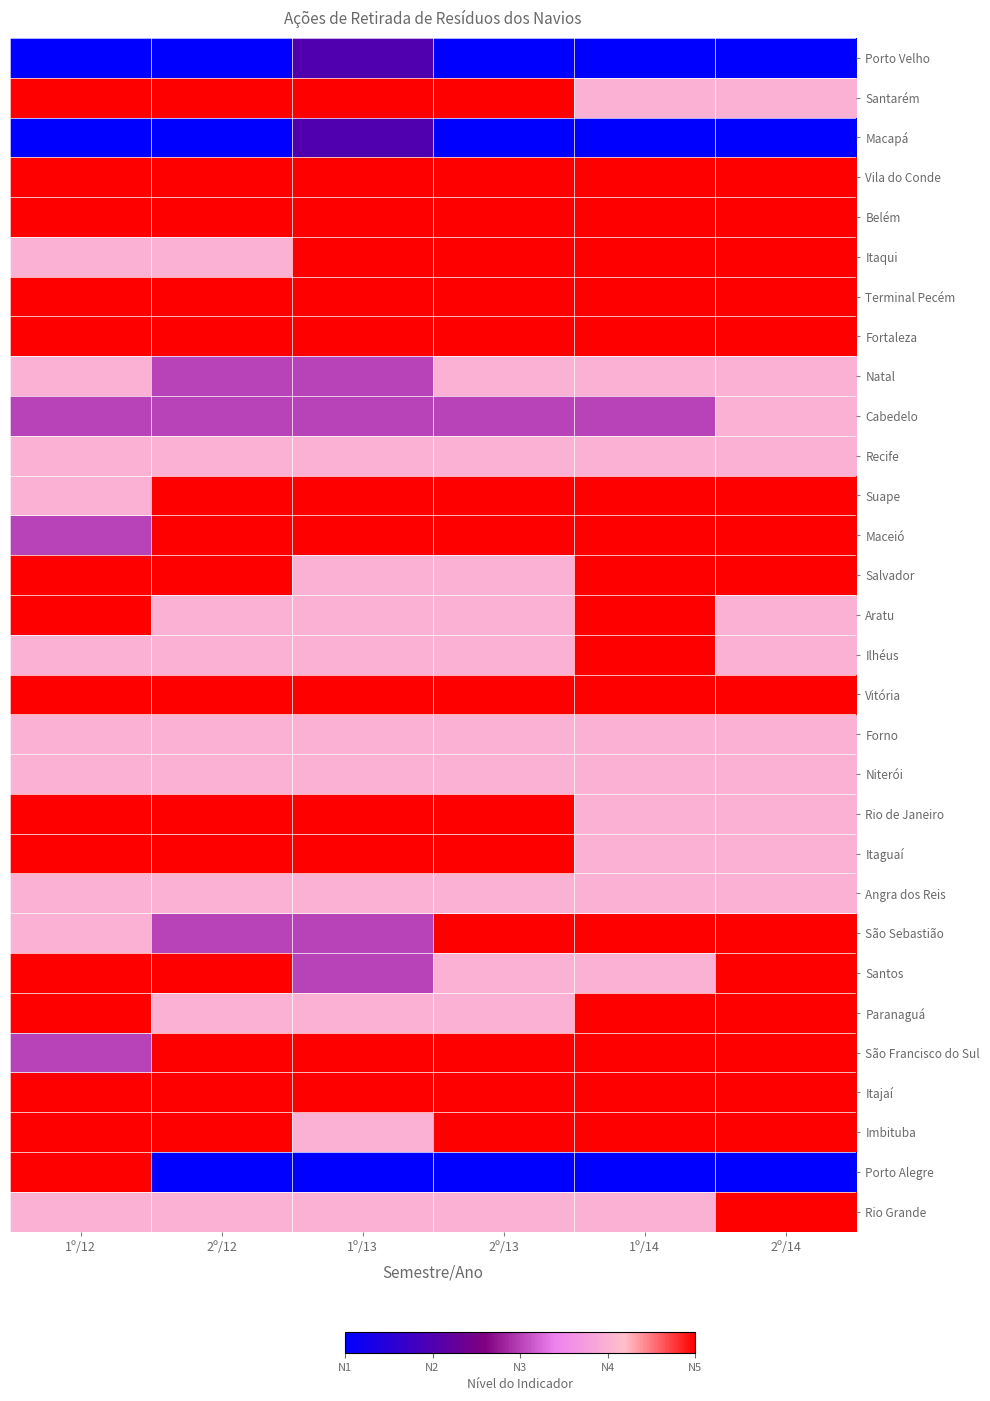

Reading left to right, list all the values displayed in this chart.

Porto Velho: 1º/12=1	2º/12=1	1º/13=2	2º/13=1	1º/14=1	2º/14=1
Santarém: 1º/12=5	2º/12=5	1º/13=5	2º/13=5	1º/14=4	2º/14=4
Macapá: 1º/12=1	2º/12=1	1º/13=2	2º/13=1	1º/14=1	2º/14=1
Vila do Conde: 1º/12=5	2º/12=5	1º/13=5	2º/13=5	1º/14=5	2º/14=5
Belém: 1º/12=5	2º/12=5	1º/13=5	2º/13=5	1º/14=5	2º/14=5
Itaqui: 1º/12=4	2º/12=4	1º/13=5	2º/13=5	1º/14=5	2º/14=5
Terminal Pecém: 1º/12=5	2º/12=5	1º/13=5	2º/13=5	1º/14=5	2º/14=5
Fortaleza: 1º/12=5	2º/12=5	1º/13=5	2º/13=5	1º/14=5	2º/14=5
Natal: 1º/12=4	2º/12=3	1º/13=3	2º/13=4	1º/14=4	2º/14=4
Cabedelo: 1º/12=3	2º/12=3	1º/13=3	2º/13=3	1º/14=3	2º/14=4
Recife: 1º/12=4	2º/12=4	1º/13=4	2º/13=4	1º/14=4	2º/14=4
Suape: 1º/12=4	2º/12=5	1º/13=5	2º/13=5	1º/14=5	2º/14=5
Maceió: 1º/12=3	2º/12=5	1º/13=5	2º/13=5	1º/14=5	2º/14=5
Salvador: 1º/12=5	2º/12=5	1º/13=4	2º/13=4	1º/14=5	2º/14=5
Aratu: 1º/12=5	2º/12=4	1º/13=4	2º/13=4	1º/14=5	2º/14=4
Ilhéus: 1º/12=4	2º/12=4	1º/13=4	2º/13=4	1º/14=5	2º/14=4
Vitória: 1º/12=5	2º/12=5	1º/13=5	2º/13=5	1º/14=5	2º/14=5
Forno: 1º/12=4	2º/12=4	1º/13=4	2º/13=4	1º/14=4	2º/14=4
Niterói: 1º/12=4	2º/12=4	1º/13=4	2º/13=4	1º/14=4	2º/14=4
Rio de Janeiro: 1º/12=5	2º/12=5	1º/13=5	2º/13=5	1º/14=4	2º/14=4
Itaguaí: 1º/12=5	2º/12=5	1º/13=5	2º/13=5	1º/14=4	2º/14=4
Angra dos Reis: 1º/12=4	2º/12=4	1º/13=4	2º/13=4	1º/14=4	2º/14=4
São Sebastião: 1º/12=4	2º/12=3	1º/13=3	2º/13=5	1º/14=5	2º/14=5
Santos: 1º/12=5	2º/12=5	1º/13=3	2º/13=4	1º/14=4	2º/14=5
Paranaguá: 1º/12=5	2º/12=4	1º/13=4	2º/13=4	1º/14=5	2º/14=5
São Francisco do Sul: 1º/12=3	2º/12=5	1º/13=5	2º/13=5	1º/14=5	2º/14=5
Itajaí: 1º/12=5	2º/12=5	1º/13=5	2º/13=5	1º/14=5	2º/14=5
Imbituba: 1º/12=5	2º/12=5	1º/13=4	2º/13=5	1º/14=5	2º/14=5
Porto Alegre: 1º/12=5	2º/12=1	1º/13=1	2º/13=1	1º/14=1	2º/14=1
Rio Grande: 1º/12=4	2º/12=4	1º/13=4	2º/13=4	1º/14=4	2º/14=5